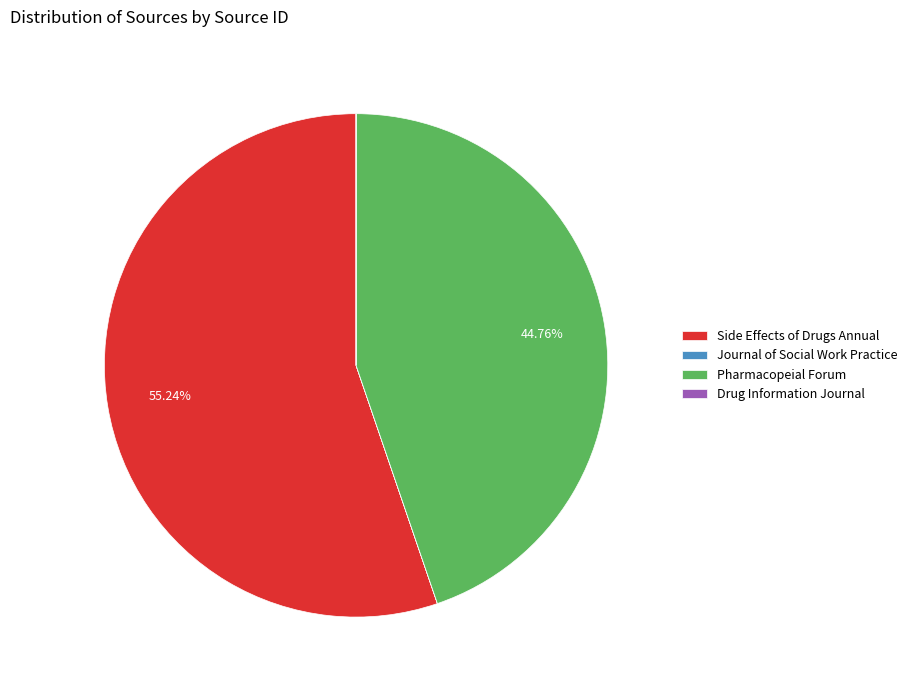

What is the ratio of the value at Side Effects of Drugs Annual to the value at Pharmacopeial Forum?

1.2